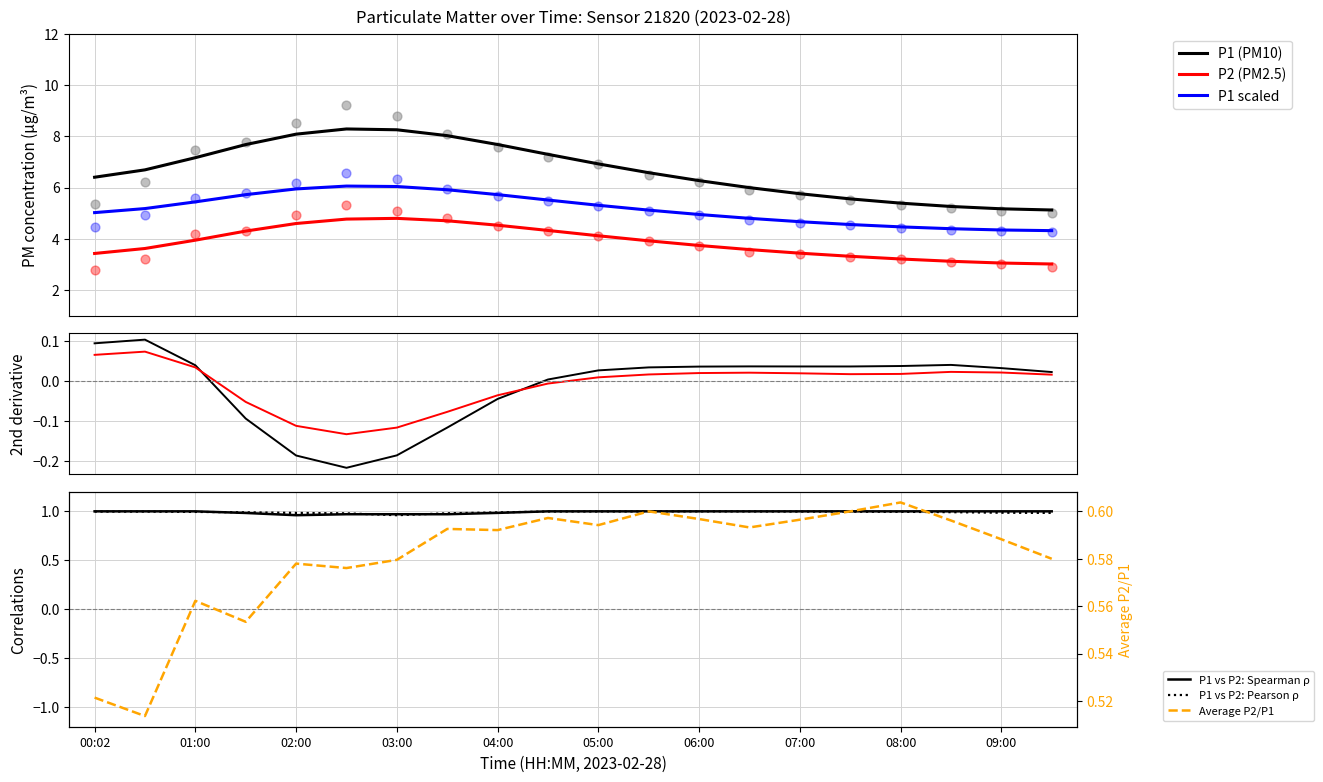

Which series reaches the maximum Y coordinate?

P1